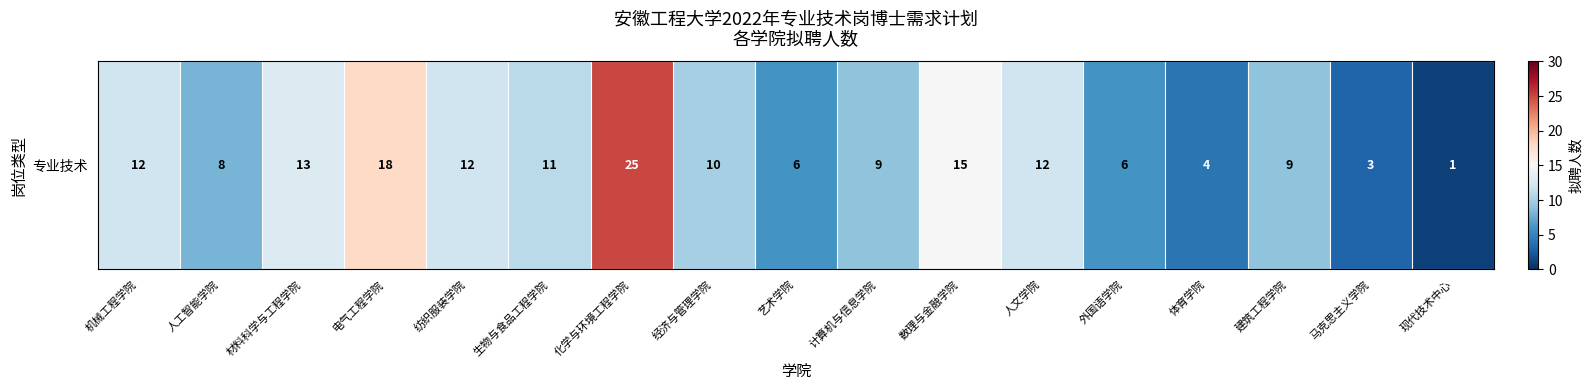

Which has a higher value, 生物与食品工程学院 or 外国语学院?

生物与食品工程学院